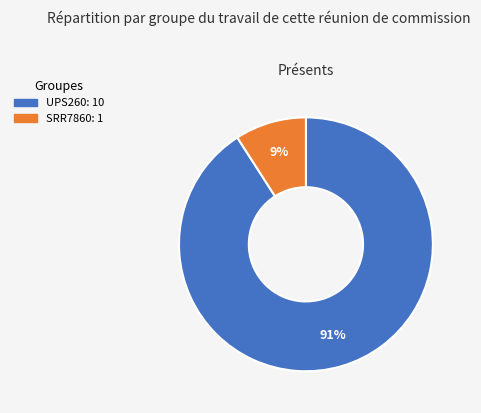

Which category accounts for the majority?

UPS260